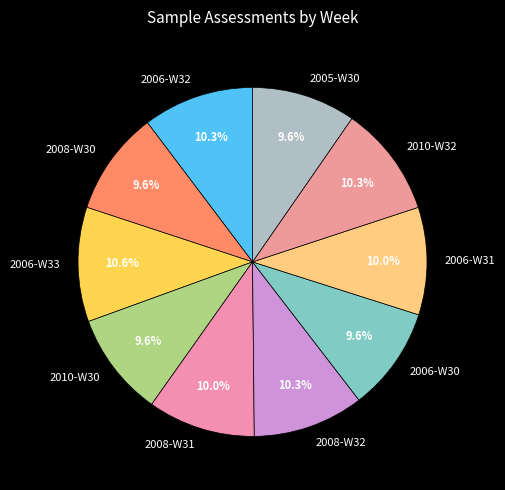

What percentage is the 2010-W32 slice, to the nearest percent?

10%